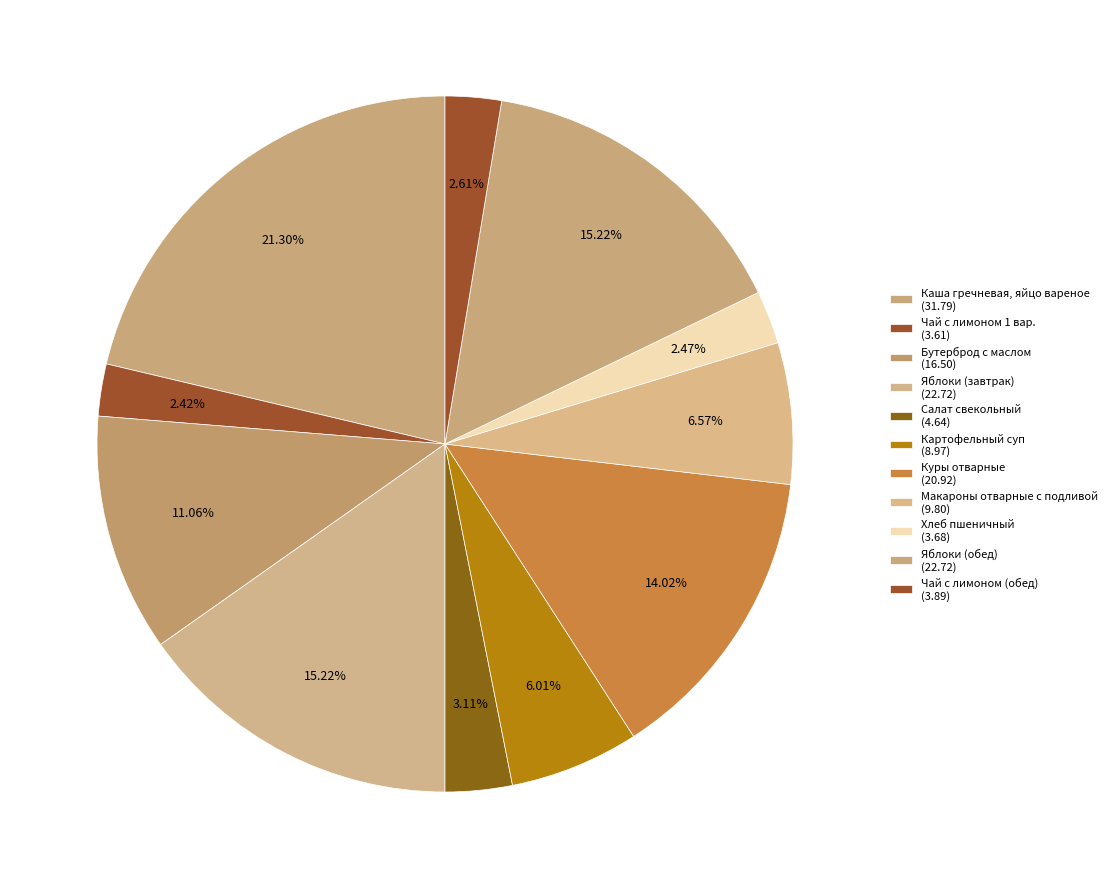

Combined, do Яблоки (завтрак) and Яблоки (обед) account for over 50%?

No